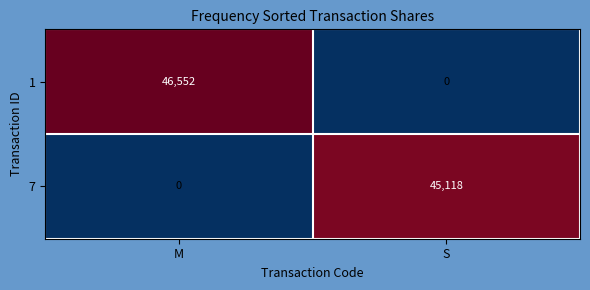

Which label corresponds to the largest value in the chart?

M